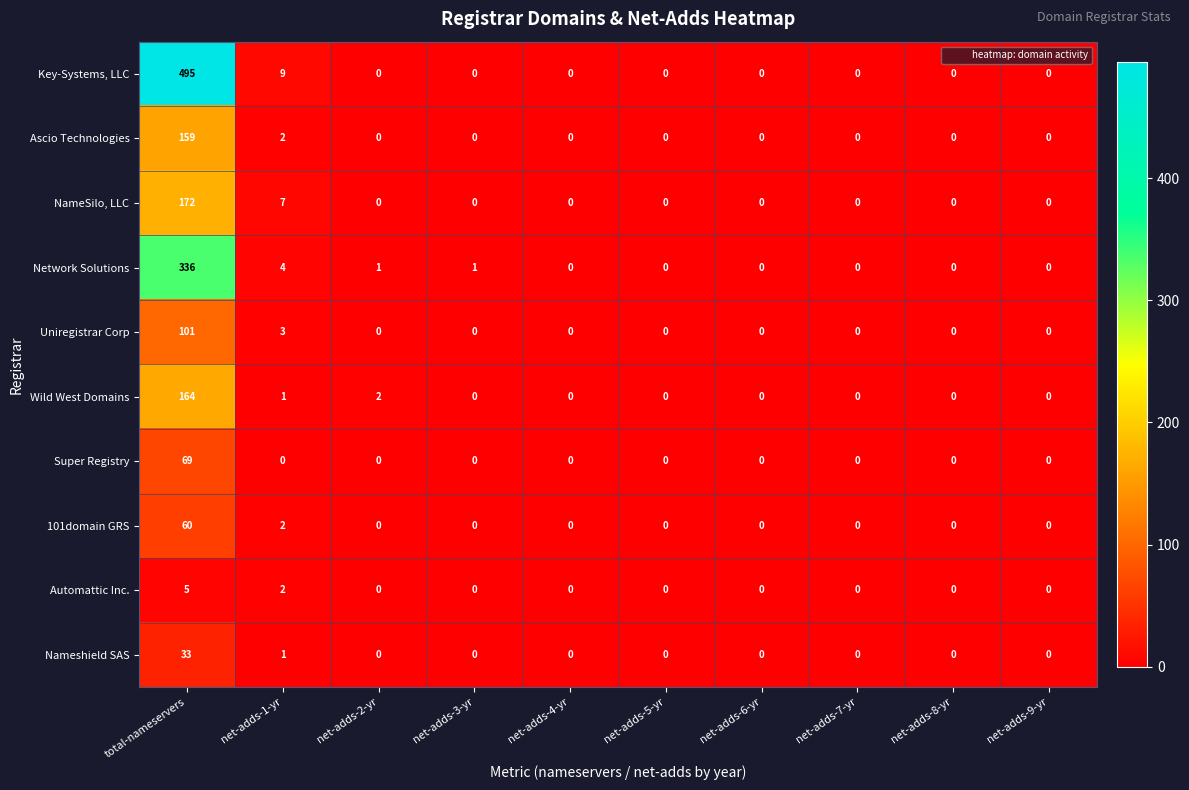

Count the number of data series in this chart.

10